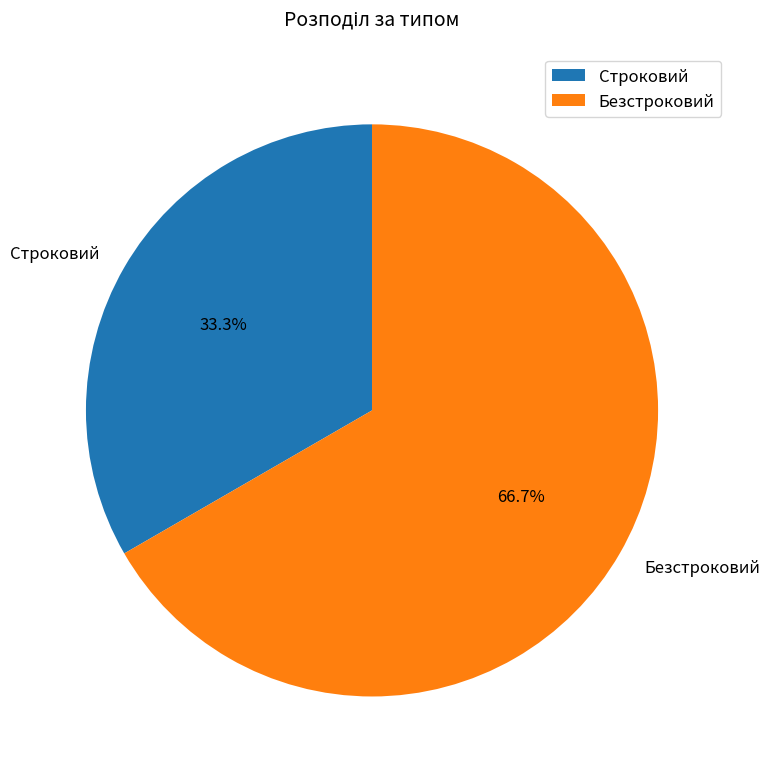

Is there any slice that represents more than half of the pie?

Yes